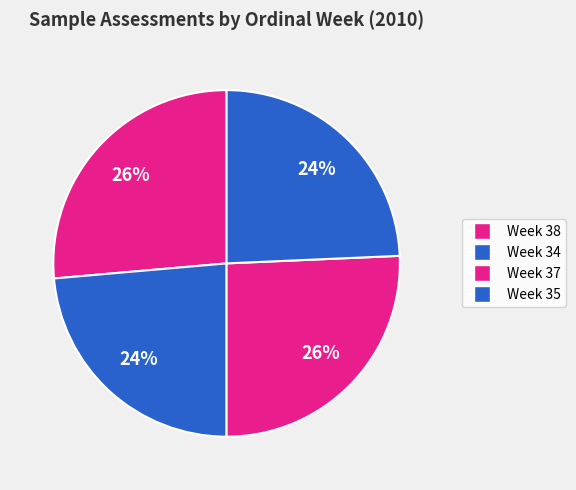

Count the number of slices in the pie.

4